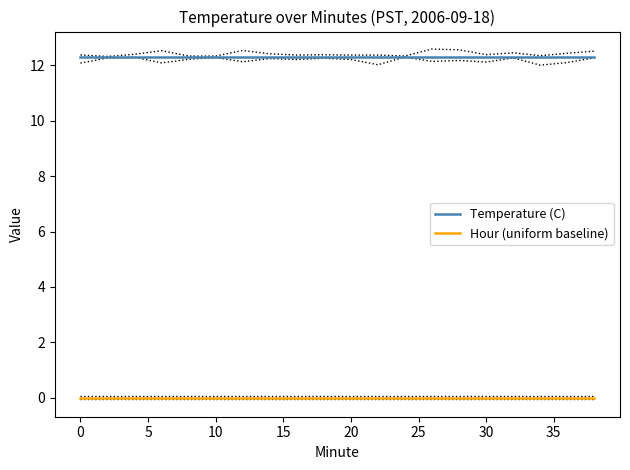

Is it true that Temperature (C) equals 12.3 at 20?

True